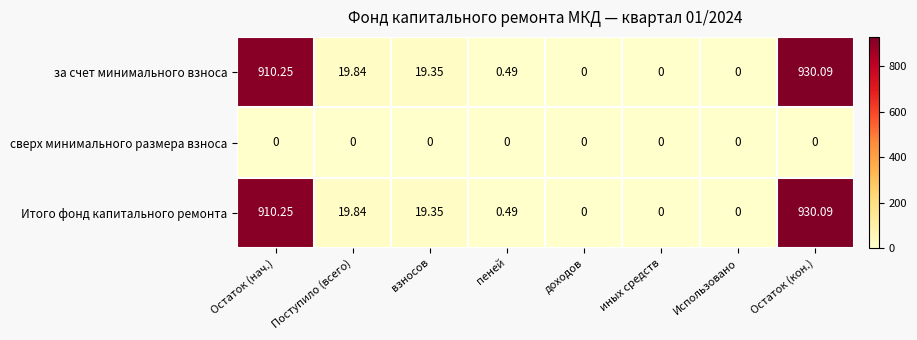

At which label does Итого фонд капитального ремонта first exceed 19?

Остаток (нач.)